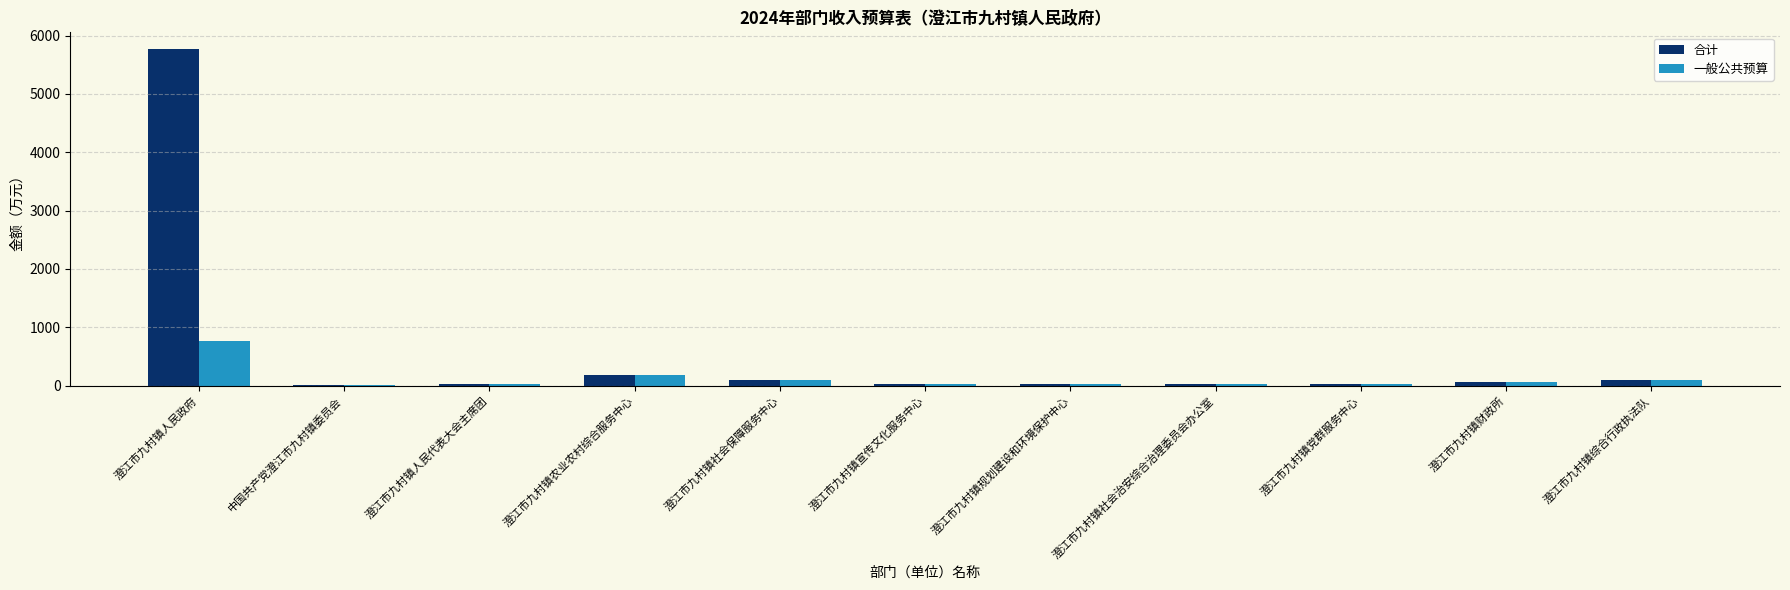

Where does the 一般公共预算 series first go above 36?

澄江市九村镇人民政府